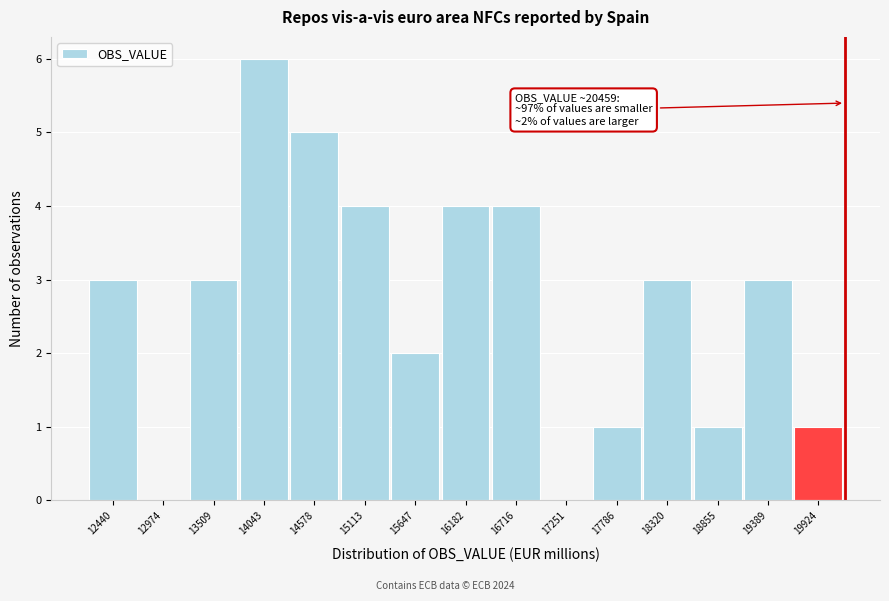

Reading left to right, what are all the values shown in this chart?

12440=3	12974=0	13509=3	14043=6	14578=5	15113=4	15647=2	16182=4	16716=4	17251=0	17786=1	18320=3	18855=1	19389=3	19924=1